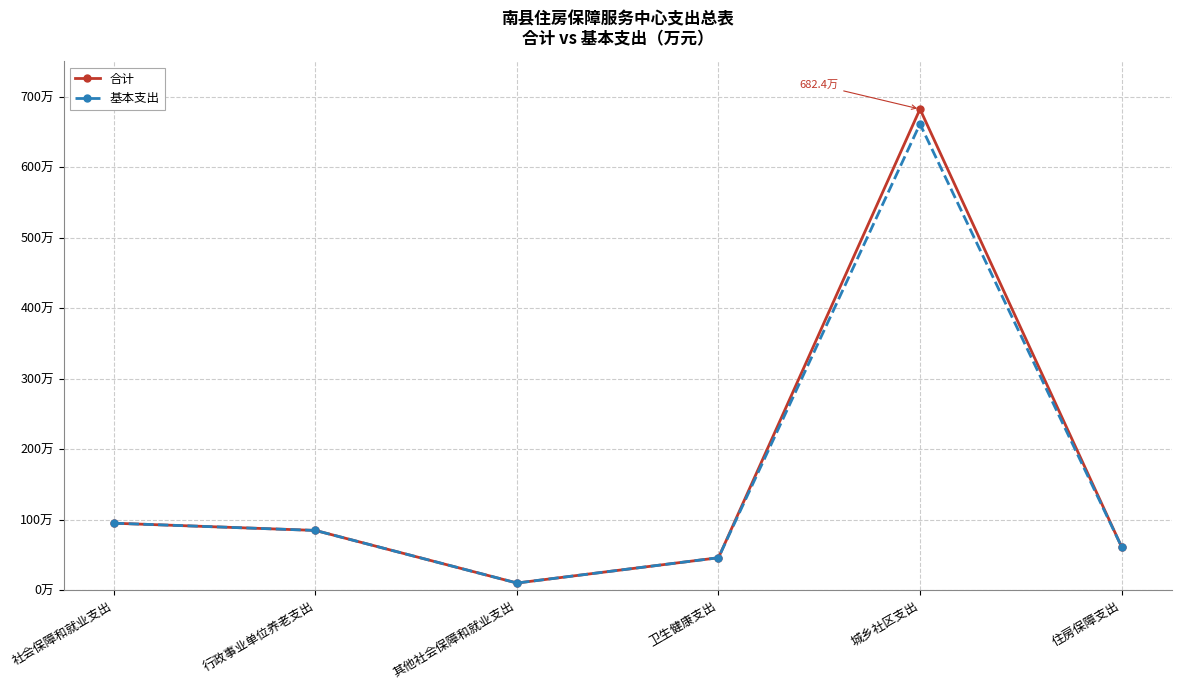

In 合计, how many points are higher than both neighbors (excluding endpoints)?

1